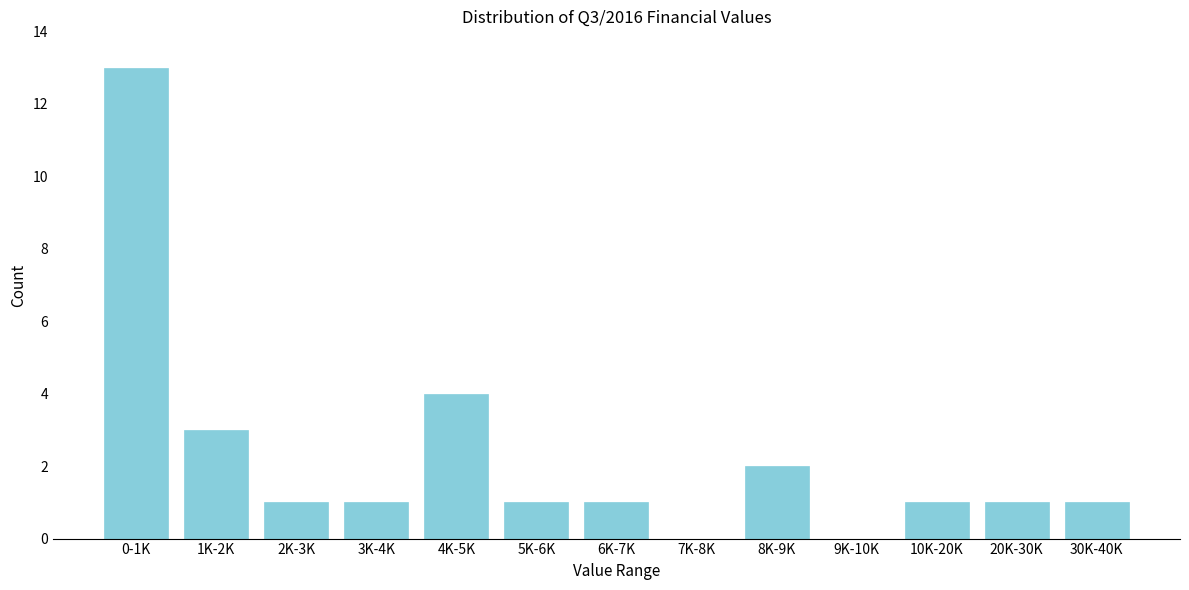

Reading left to right, transcribe all the data shown in this chart.

0-1K=13	1K-2K=3	2K-3K=1	3K-4K=1	4K-5K=4	5K-6K=1	6K-7K=1	7K-8K=0	8K-9K=2	9K-10K=0	10K-20K=1	20K-30K=1	30K-40K=1